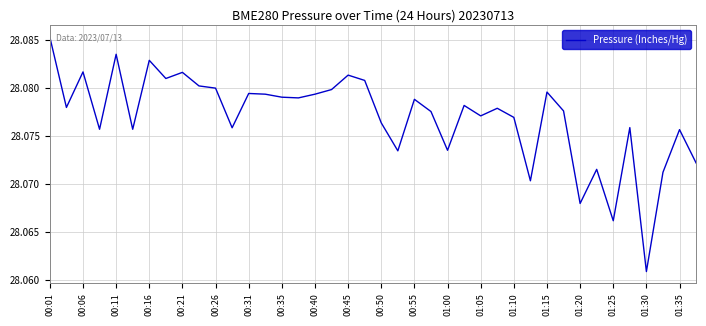

True or false: there are more than 0 points higher than both neighbors.

True